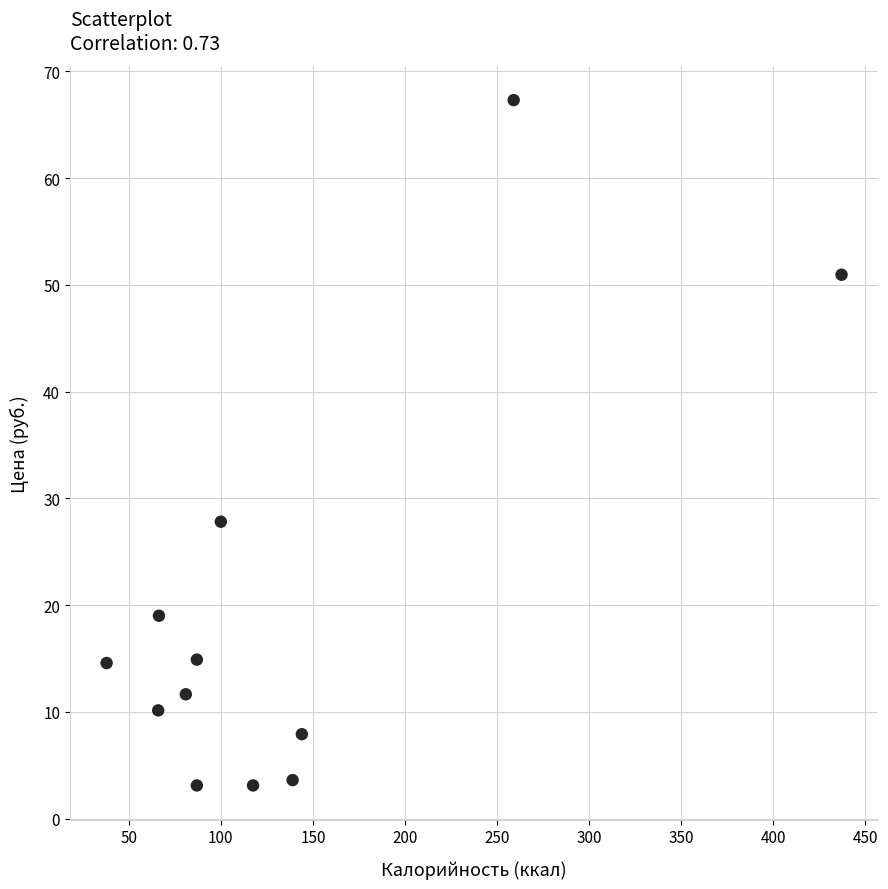

What Y value in the scatter plot is closest to 35?

27.8